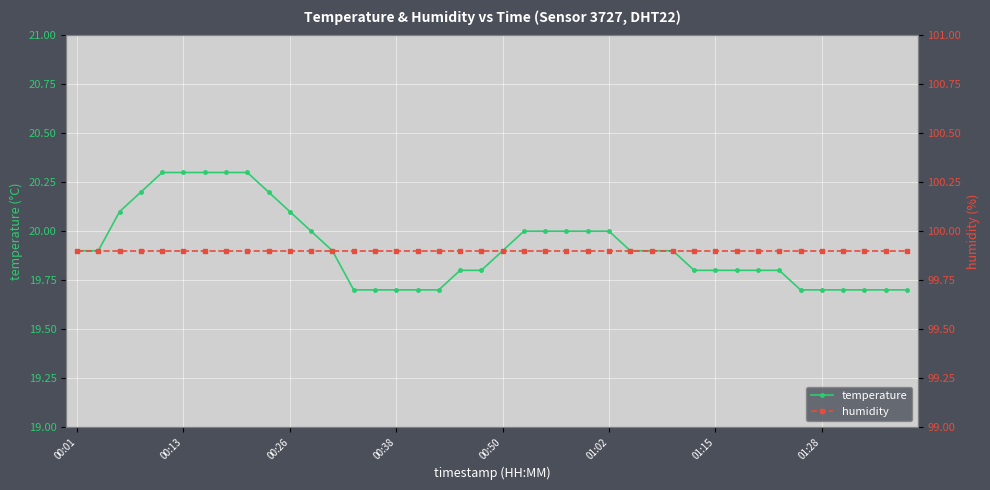

At 34, list the series in order from largest to smallest.

humidity, temperature